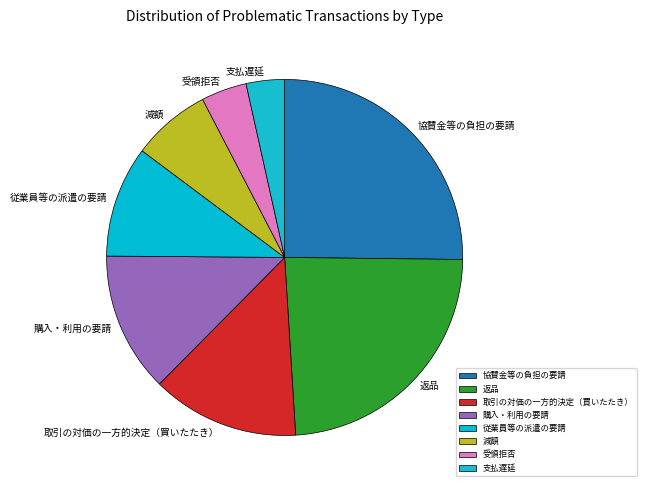

Which has a higher value, 取引の対価の一方的決定（買いたたき） or 受領拒否?

取引の対価の一方的決定（買いたたき）